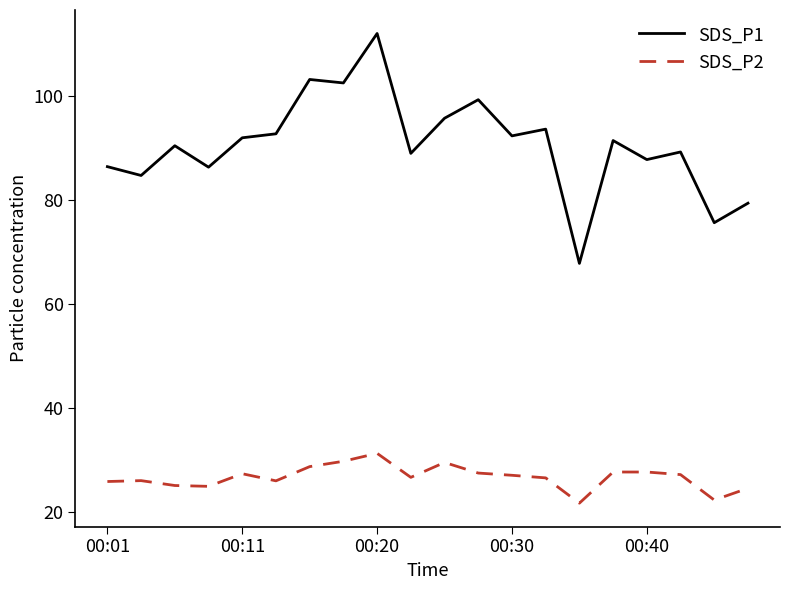

Rank the series by their maximum value, from highest to lowest.

SDS_P1, SDS_P2